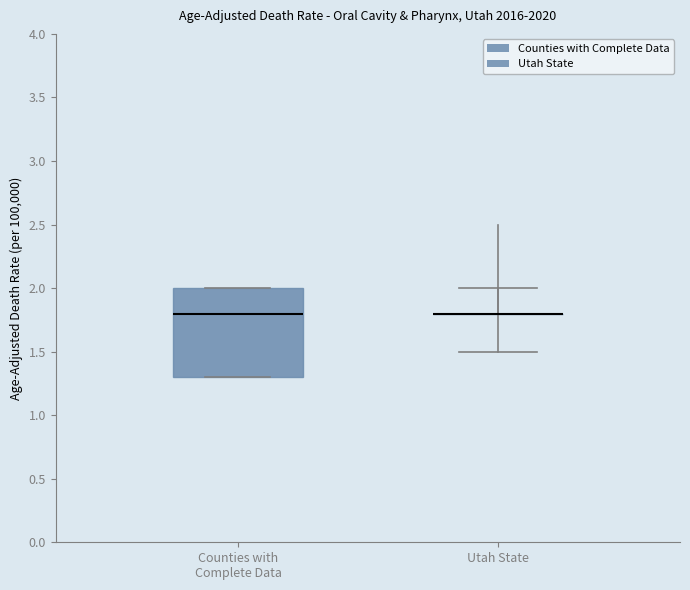

Reading left to right, transcribe this box plot: for each box, give where its median line is, the range the box spans, and where its two whiskers end, as read against the y-axis. The values are not printed on the chart, so give them approximately, as read against the axis.

Counties with Complete Data: median 1.8, box 1.3 to 2.0, whiskers 1.3 to 2.0
Utah State: box collapsed to a line at 1.8, whiskers 1.8 to 1.8